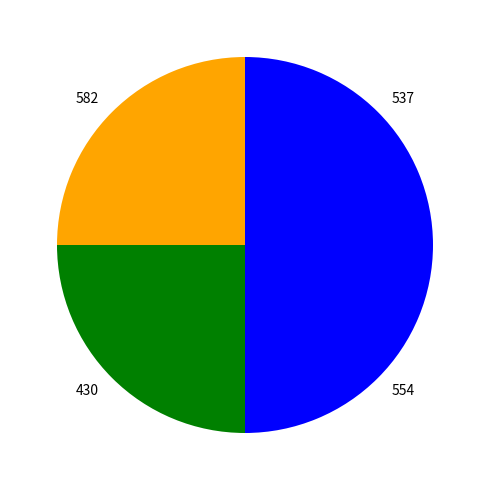

True or false: 430 accounts for 14% of the total.

False